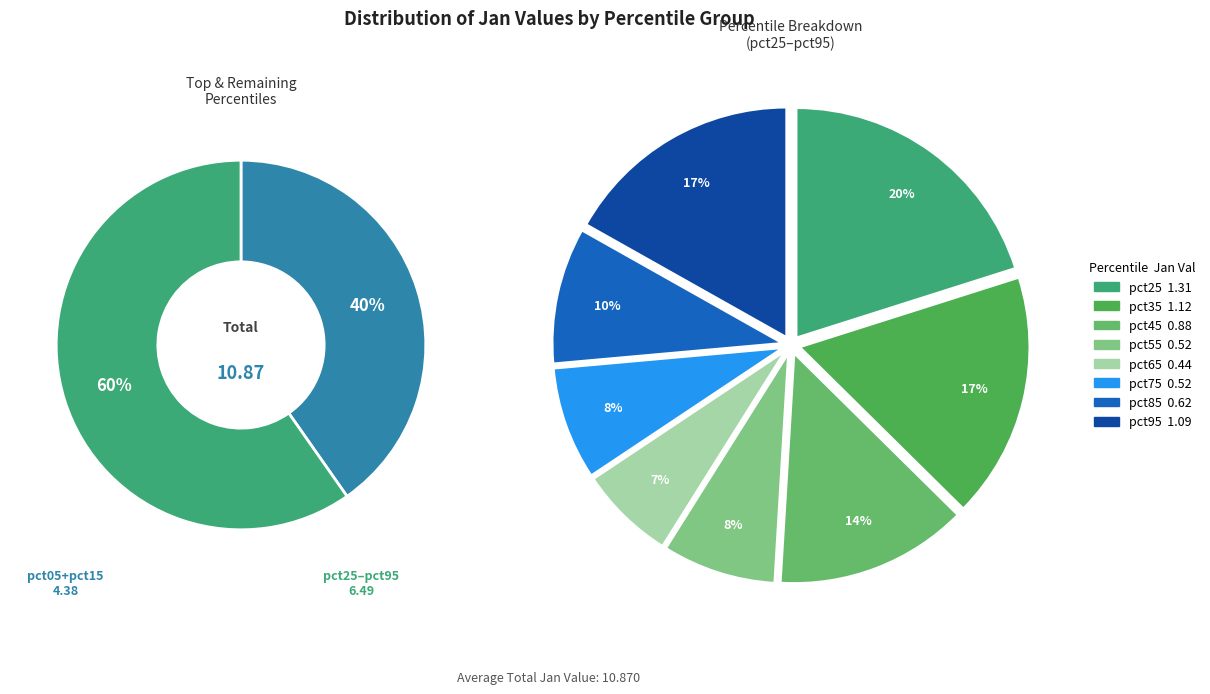

To the nearest percent, what is the difference between the largest and smallest slice percentages?

20%